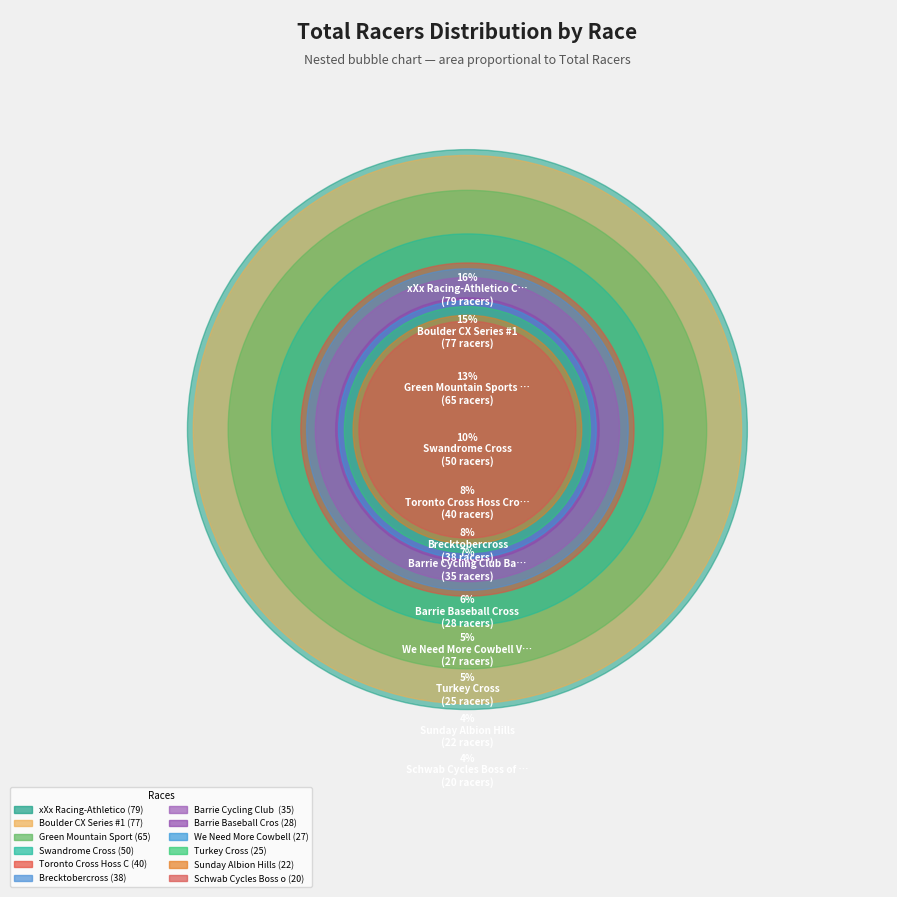

Rank the categories by value from lowest to highest.

Schwab Cycles Boss of Cross Series #2, Sunday Albion Hills, Turkey Cross, We Need More Cowbell VII, Barrie Baseball Cross, Barrie Cycling Club Baseball Cross, Brecktobercross, Toronto Cross Hoss Cross Festival, Swandrome Cross, Green Mountain Sports Mammoth Cross #1, Boulder CX Series #1, xXx Racing-Athletico Caldwell Woods CX